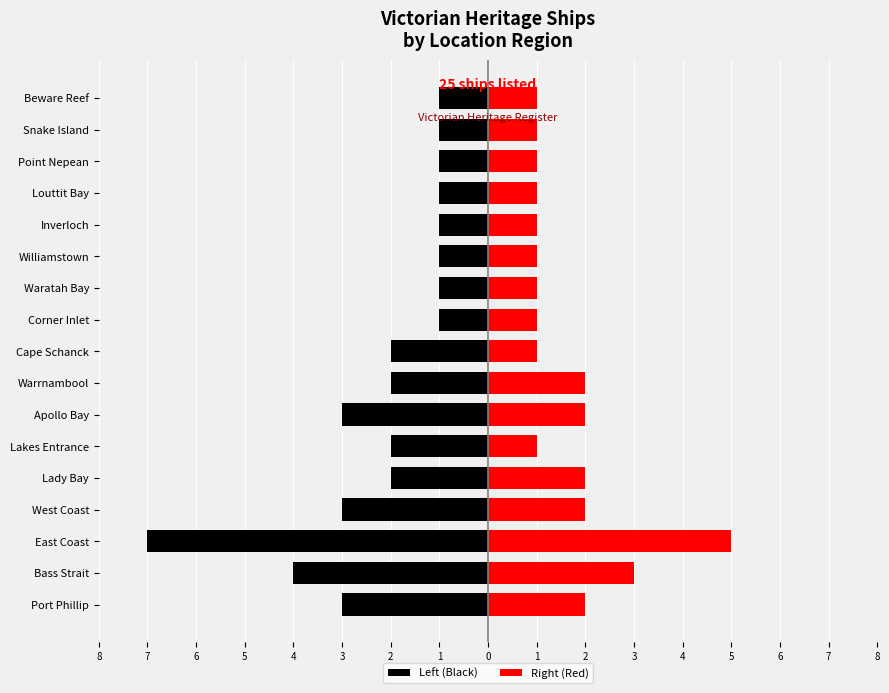

Where does the Left (Black) series first go above -2?

Corner Inlet